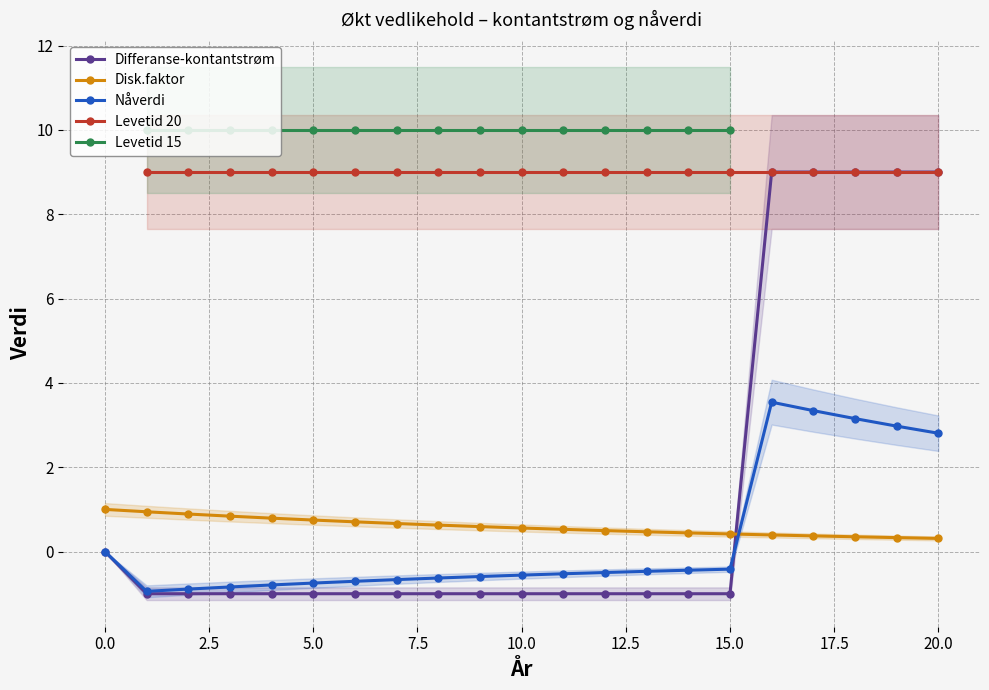

What is the highest value of the Disk.faktor series?

1.0